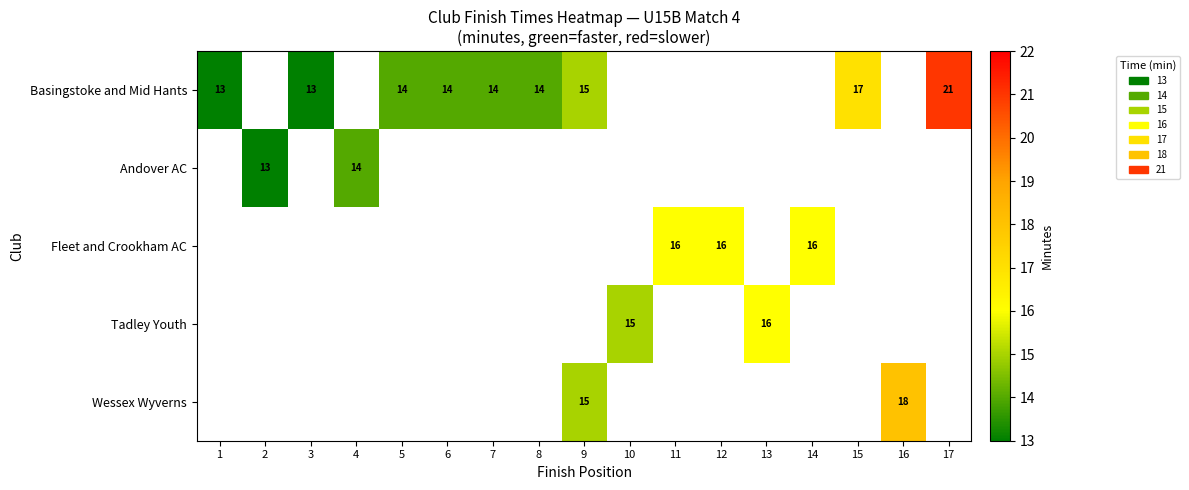

Which series has the largest range (max minus min)?

Basingstoke and Mid Hants